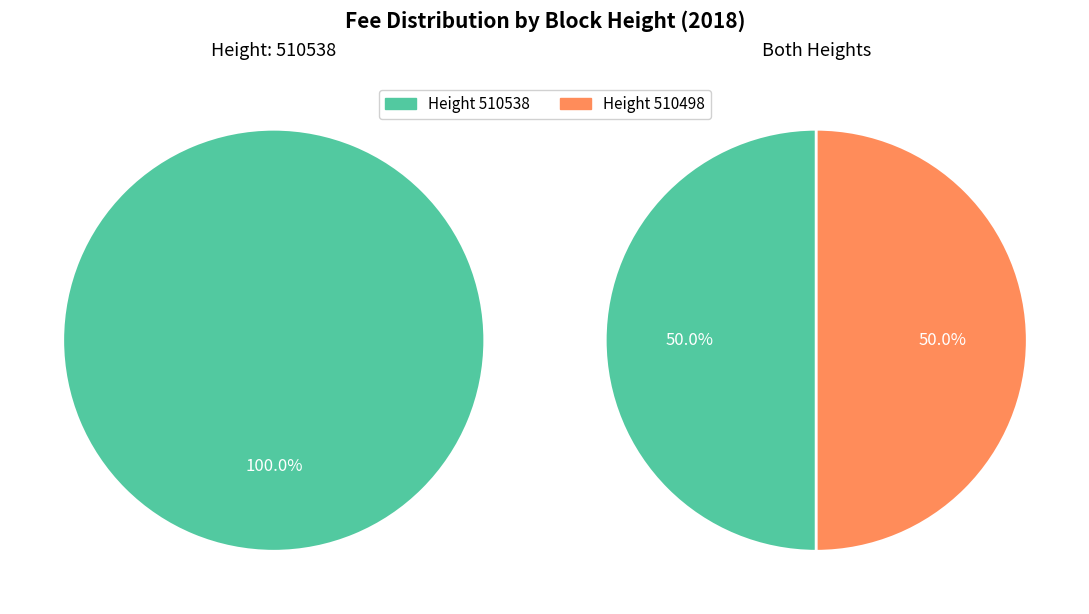

Which has a higher value, 510498 or 510538?

510538